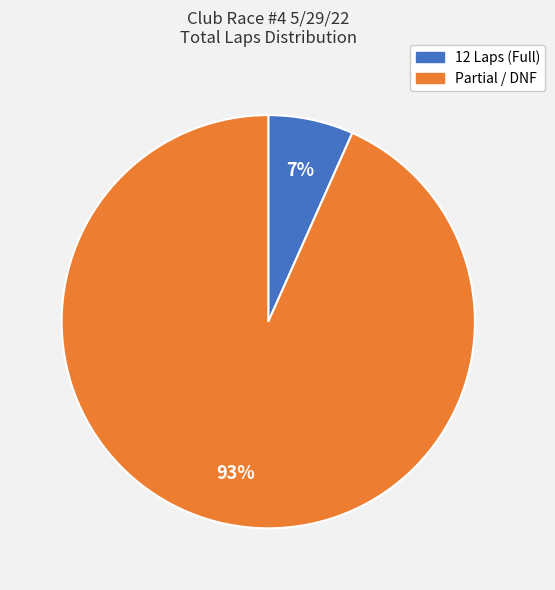

To the nearest percent, what is the average slice percentage?

50%